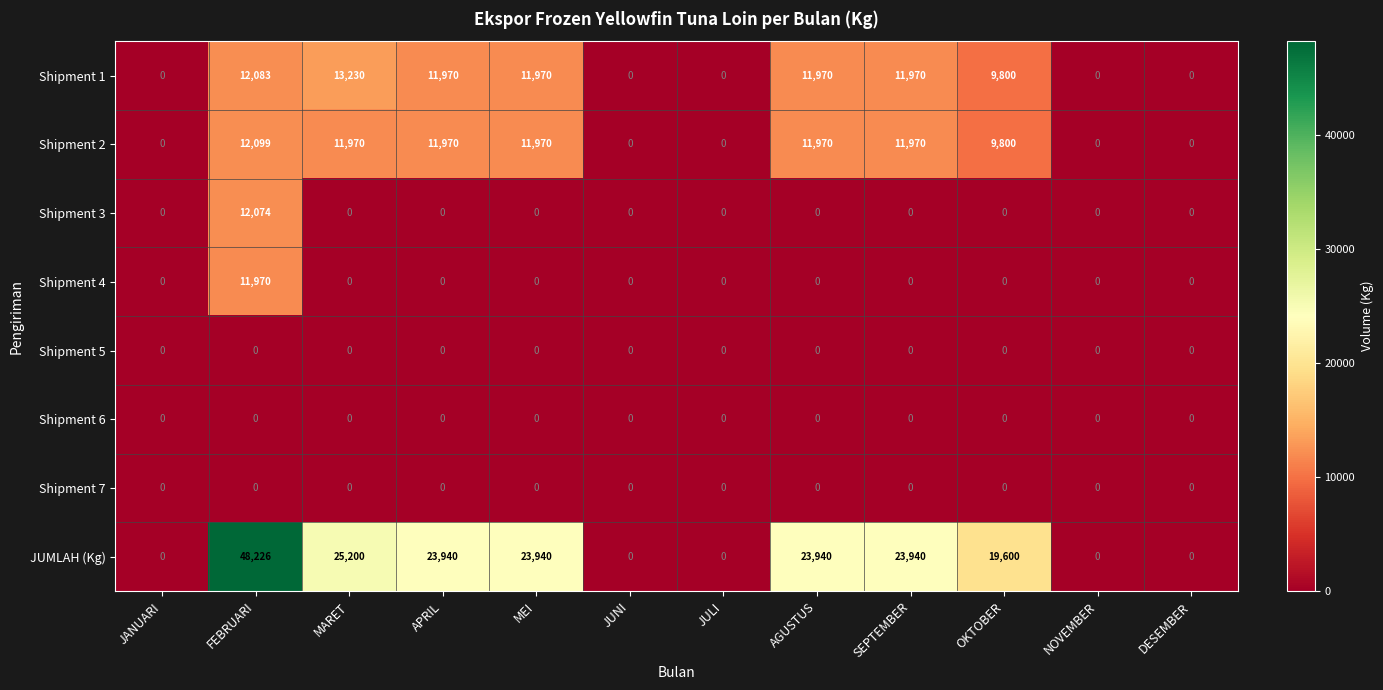

What is the difference between the highest and lowest values at SEPTEMBER?

23940